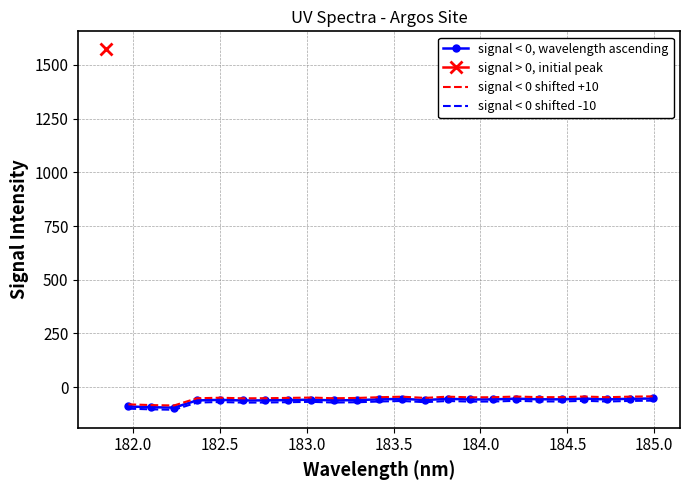

What is the lowest value of the signal < 0 shifted +10 series?

-84.9